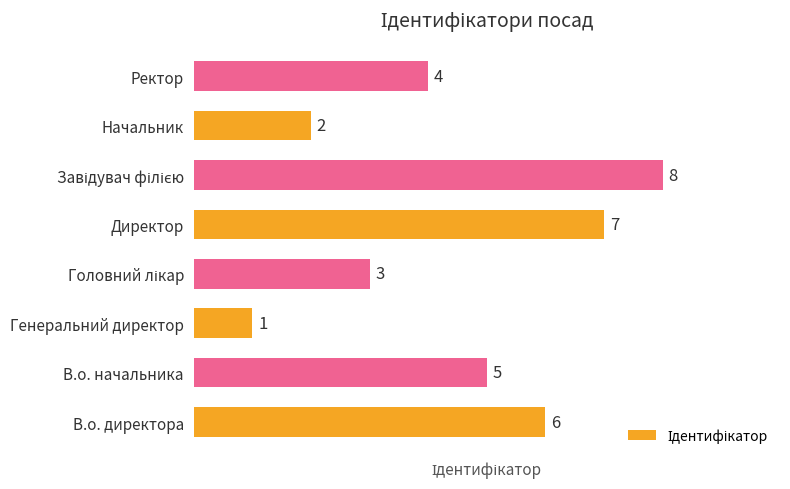

Which category has the lowest value across all series?

Генеральний директор